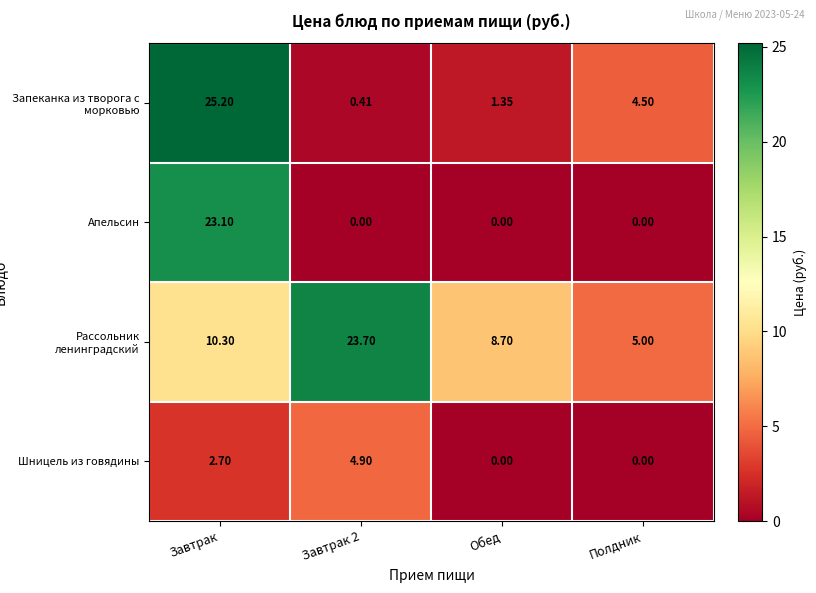

At which label is Рассольник ленинградский closest to 14?

Завтрак